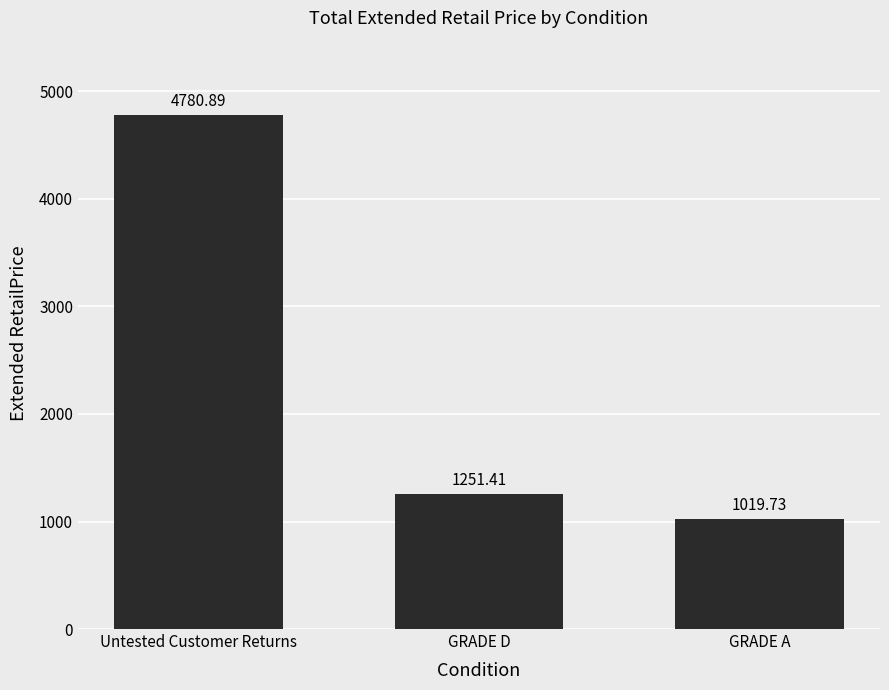

Read the value at GRADE A.

1019.7